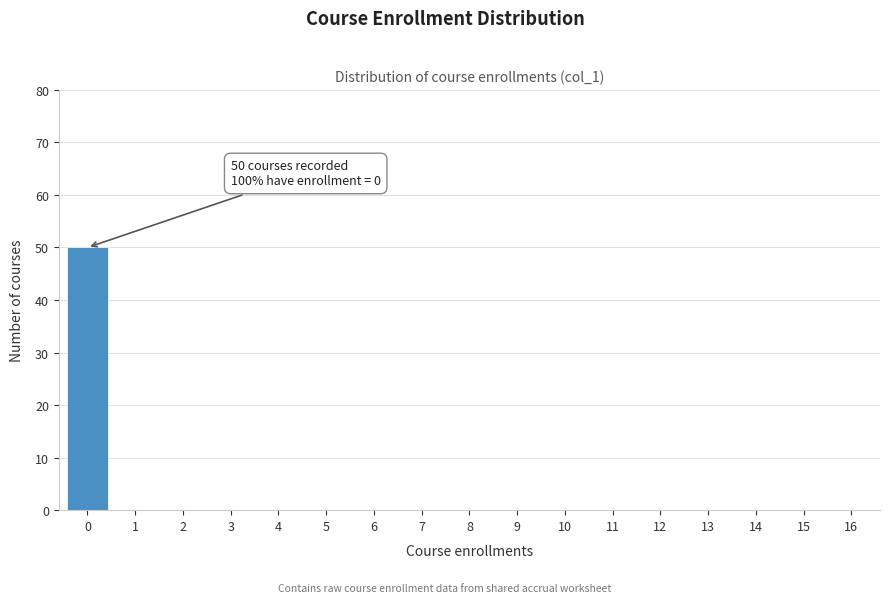

Reading left to right, list all the values displayed in this chart.

0=50	1=0	2=0	3=0	4=0	5=0	6=0	7=0	8=0	9=0	10=0	11=0	12=0	13=0	14=0	15=0	16=0